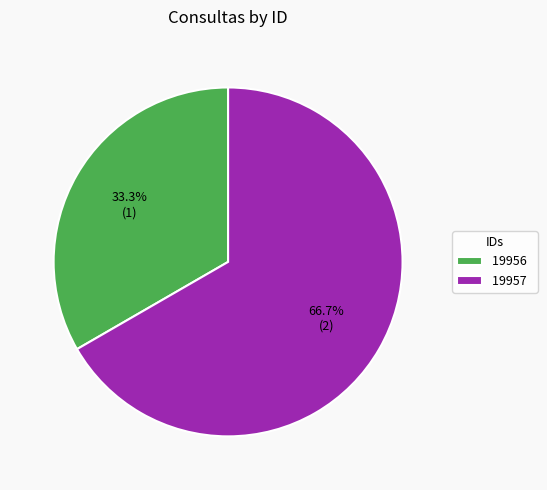

Between 19956 and 19957, which is larger?

19957